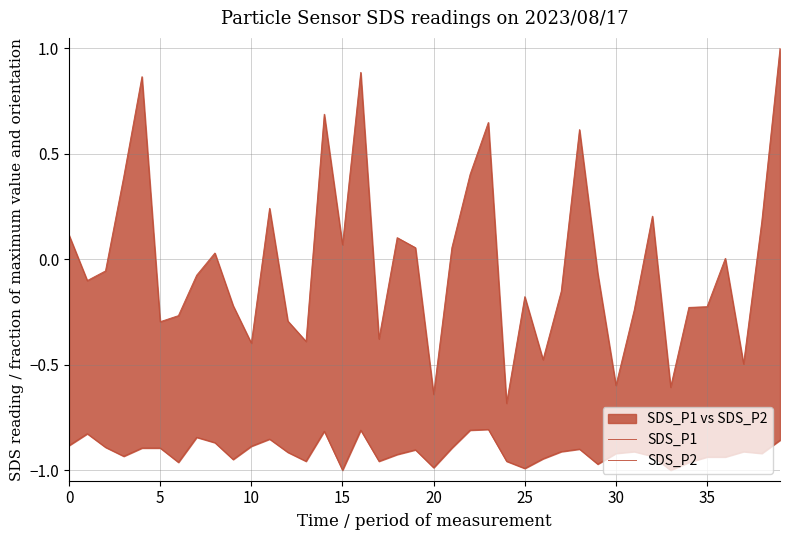

Which series changed the most between 10 and 15?

SDS_P1